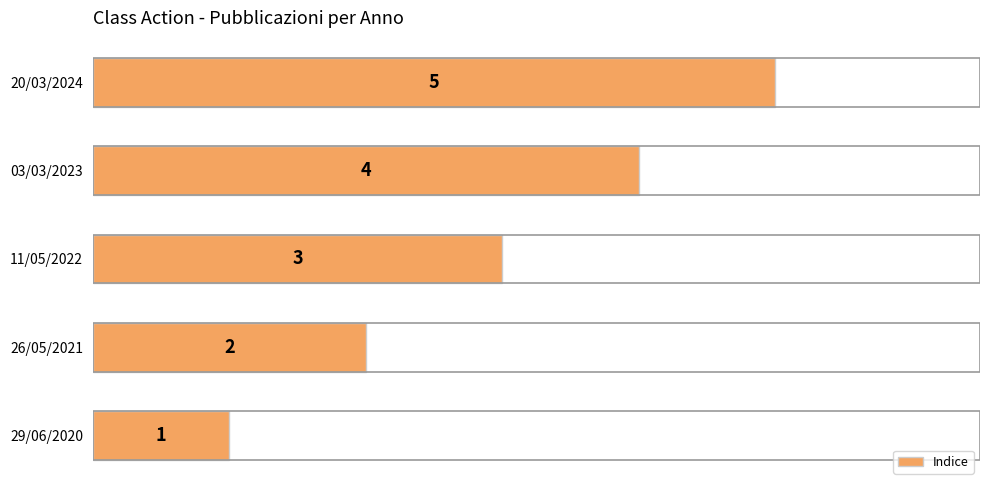

What is the change in value from 26/05/2021 to 20/03/2024?

+3